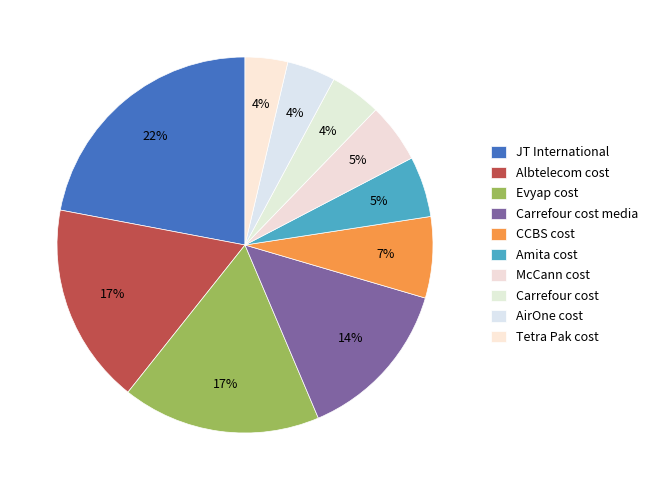

How many slices are in this pie chart?

10